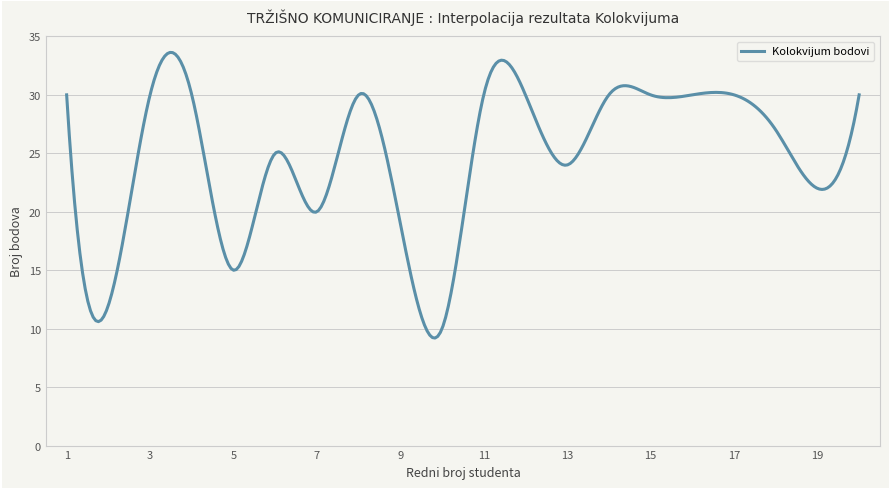

What is the minimum value shown in the chart?

9.2